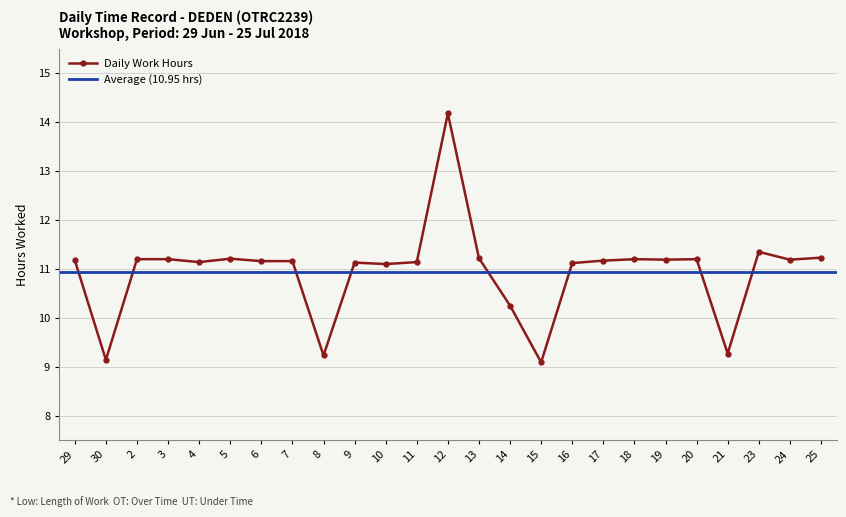

Reading left to right, extract all data points from this chart.

11.2	9.1	11.2	11.2	11.1	11.2	11.2	11.2	9.2	11.1	11.1	11.1	14.2	11.2	10.2	9.1	11.1	11.2	11.2	11.2	11.2	9.3	11.3	11.2	11.2